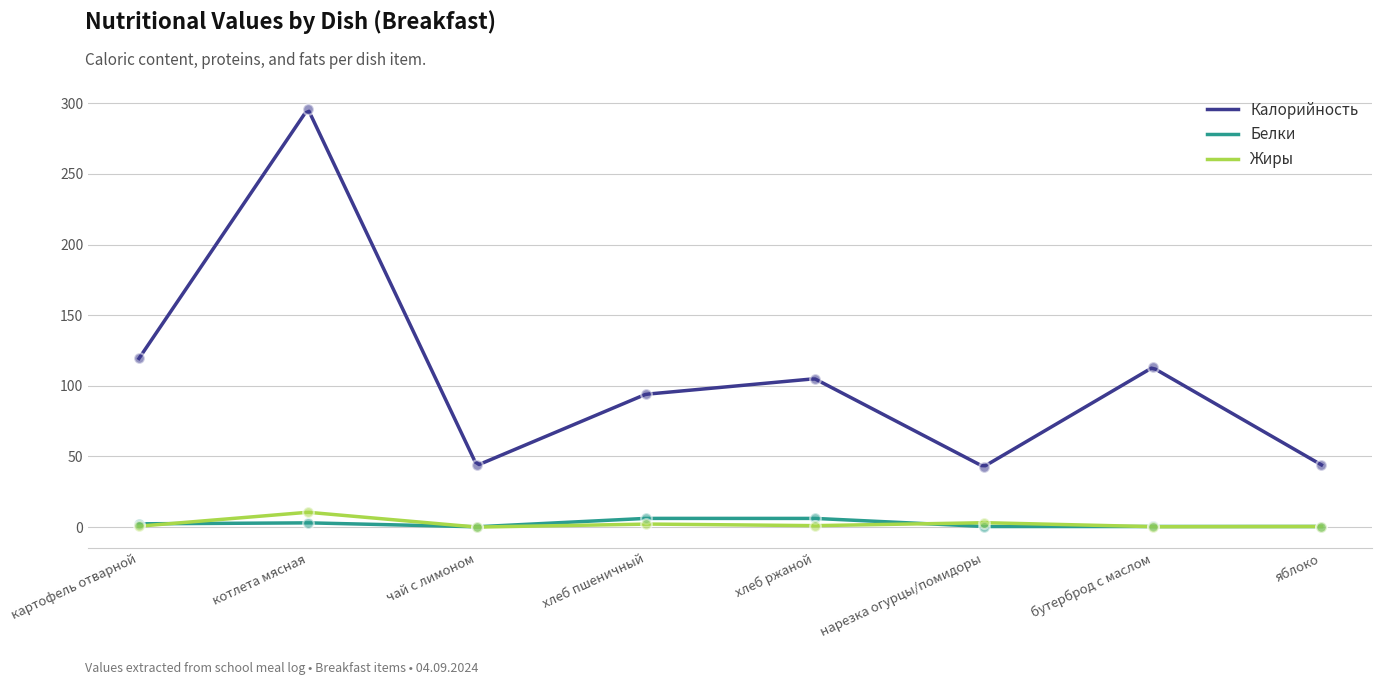

Which series reaches the maximum Y coordinate?

Калорийность